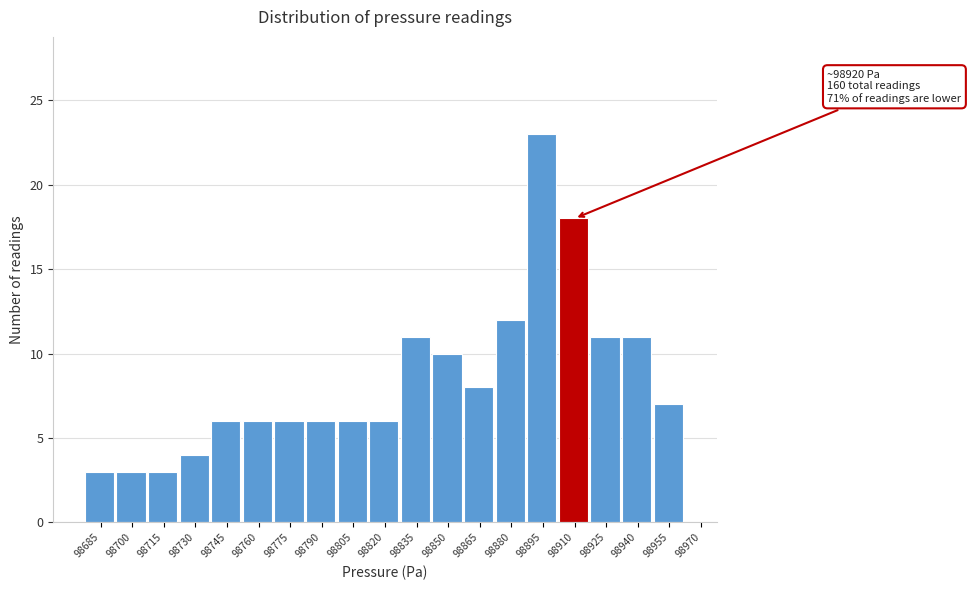

Reading right to left, list all the values displayed in this chart.

98970=0	98955=7	98940=11	98925=11	98910=18	98895=23	98880=12	98865=8	98850=10	98835=11	98820=6	98805=6	98790=6	98775=6	98760=6	98745=6	98730=4	98715=3	98700=3	98685=3